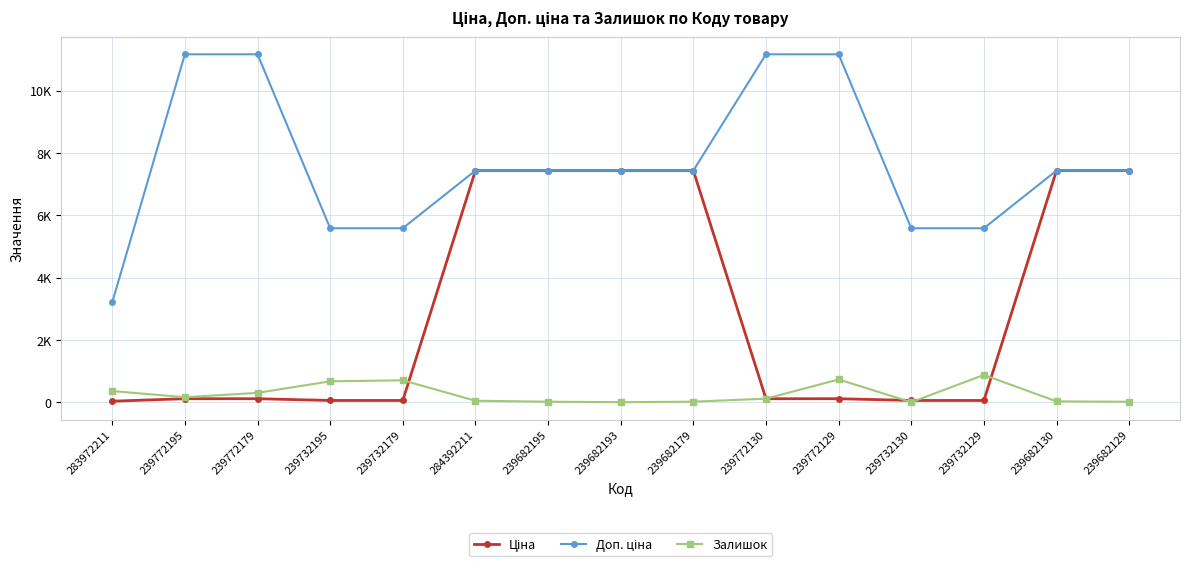

List the series in order of their overall mean, lowest first.

Залишок, Ціна, Доп. ціна